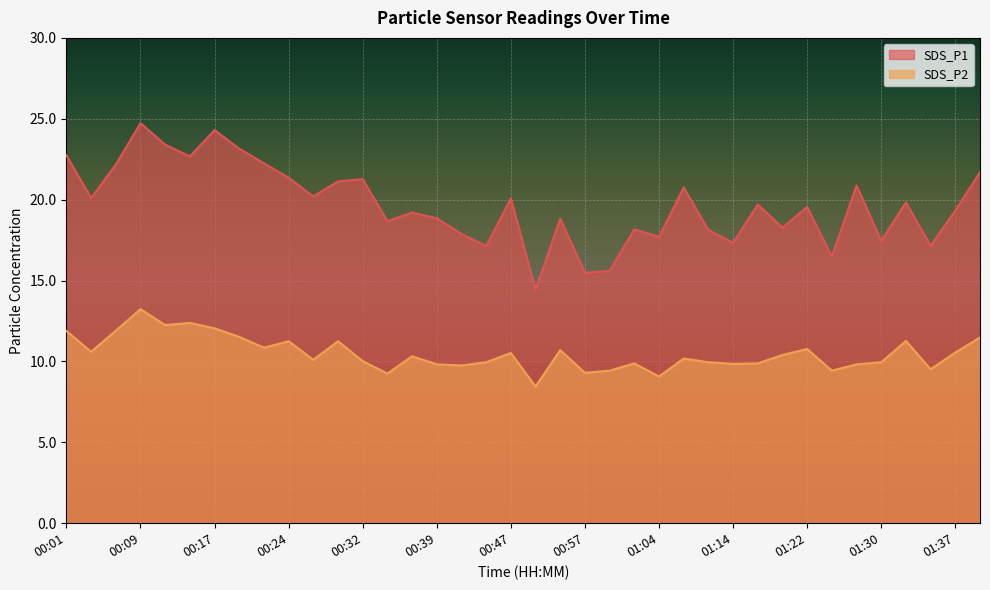

What is the difference between the SDS_P1 values at 00:24 and 00:19?

1.8